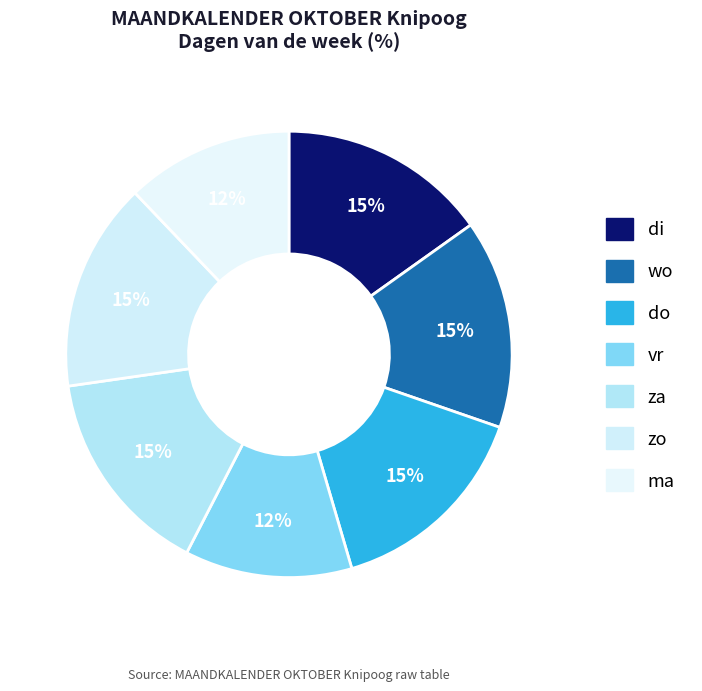

How many segments does this pie chart have?

7